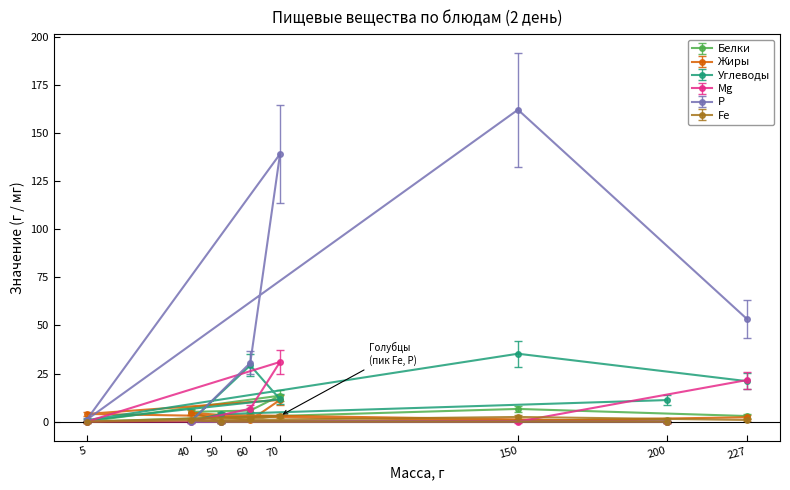

True or false: Жиры and Р intersect in this chart.

True